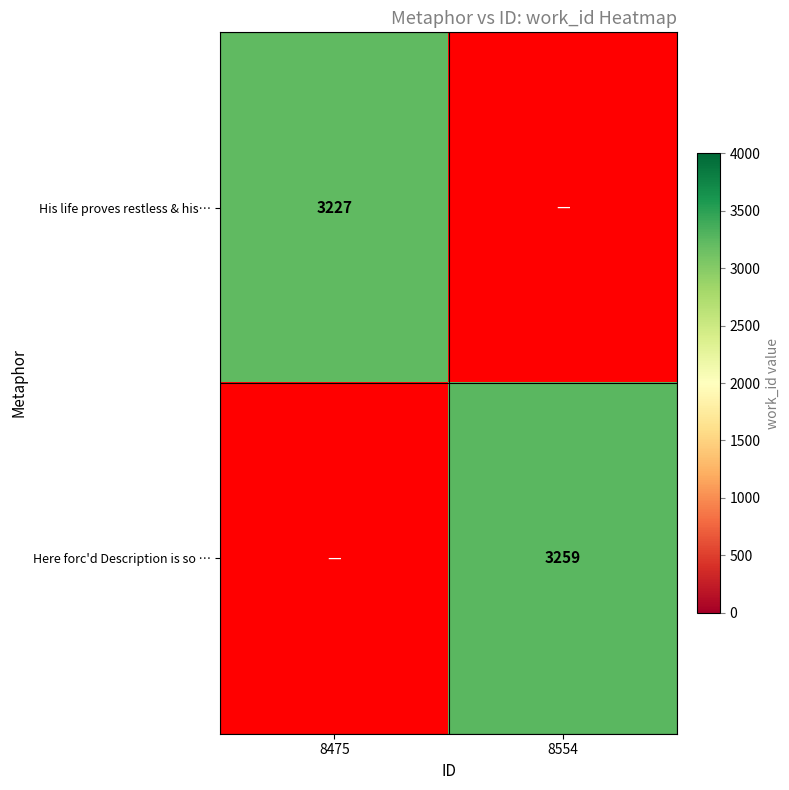

Count the number of categories in the chart.

2